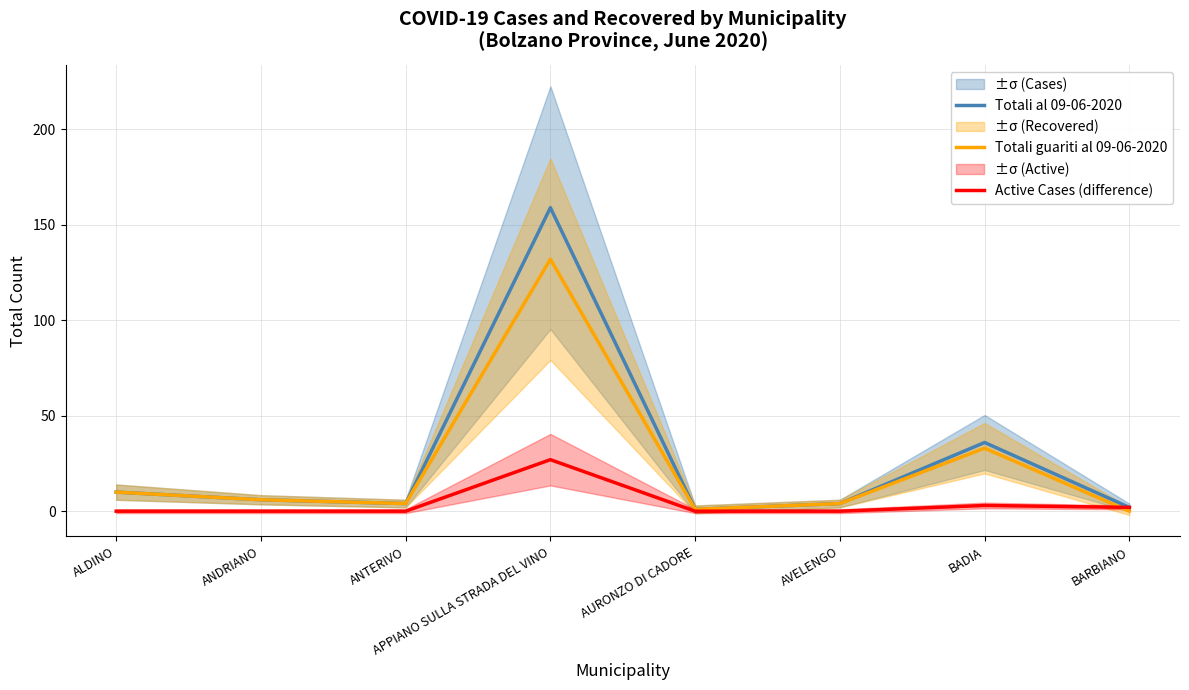

Reading left to right, transcribe all the data shown in this chart.

Totali al 09-06-2020: 10	6	4	159	1	4	36	2
Totali guariti al 09-06-2020: 10	6	4	132	1	4	33	0
Active Cases (difference): 0	0	0	27	0	0	3	2